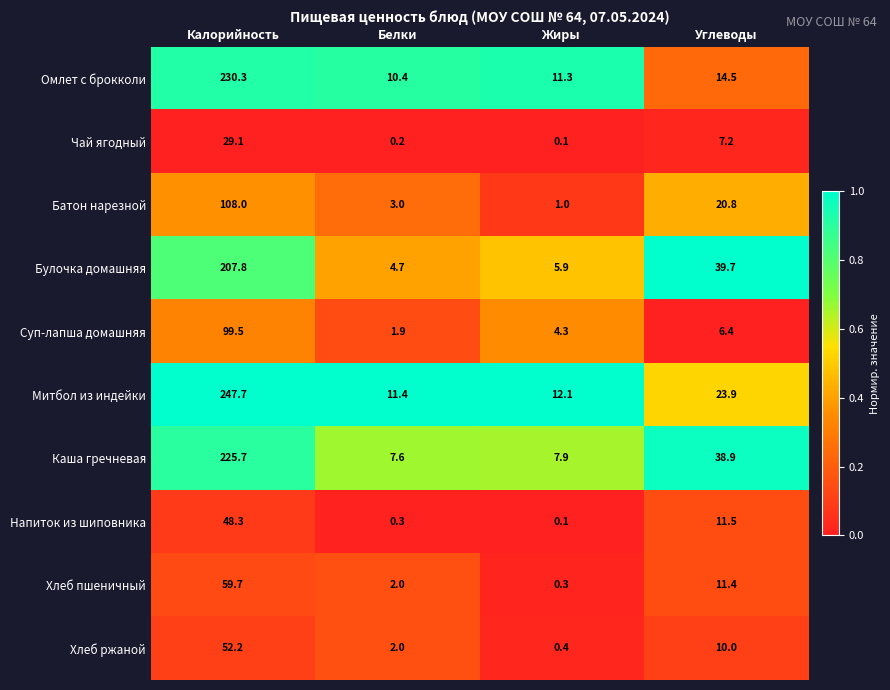

What is the sum of all Напиток из шиповника values?

60.2